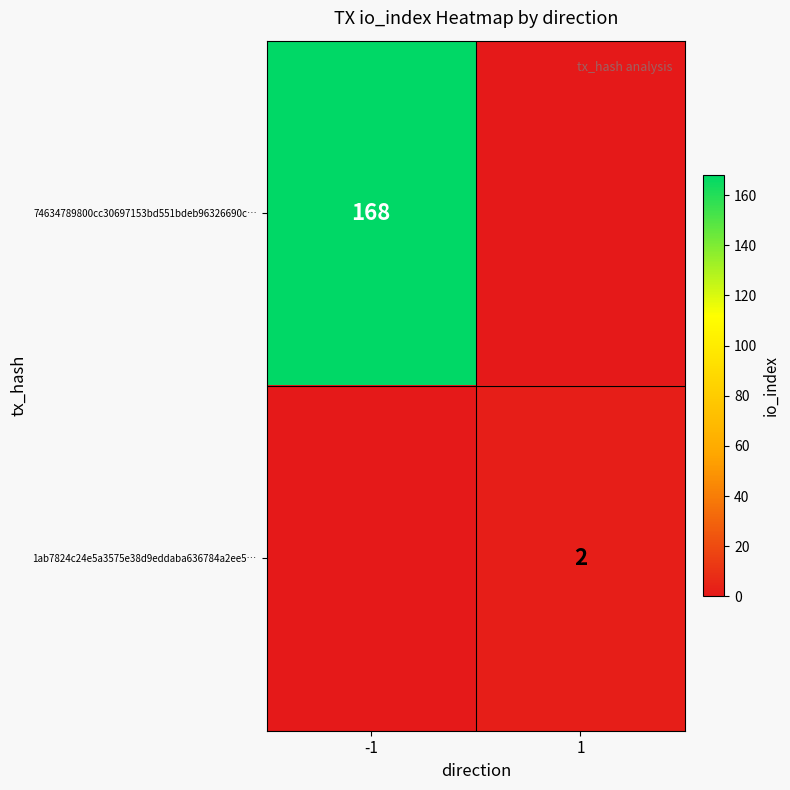

The value of 74634789800cc30697153bd551bdeb96326690c… at -1 is 168. True or false?

True